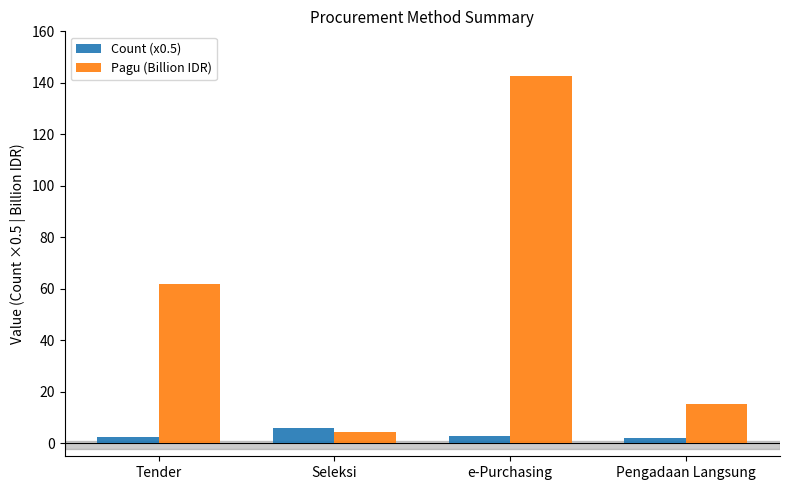

What is the difference between the second highest and minimum values in the Pagu (Billion IDR) series?

57.5